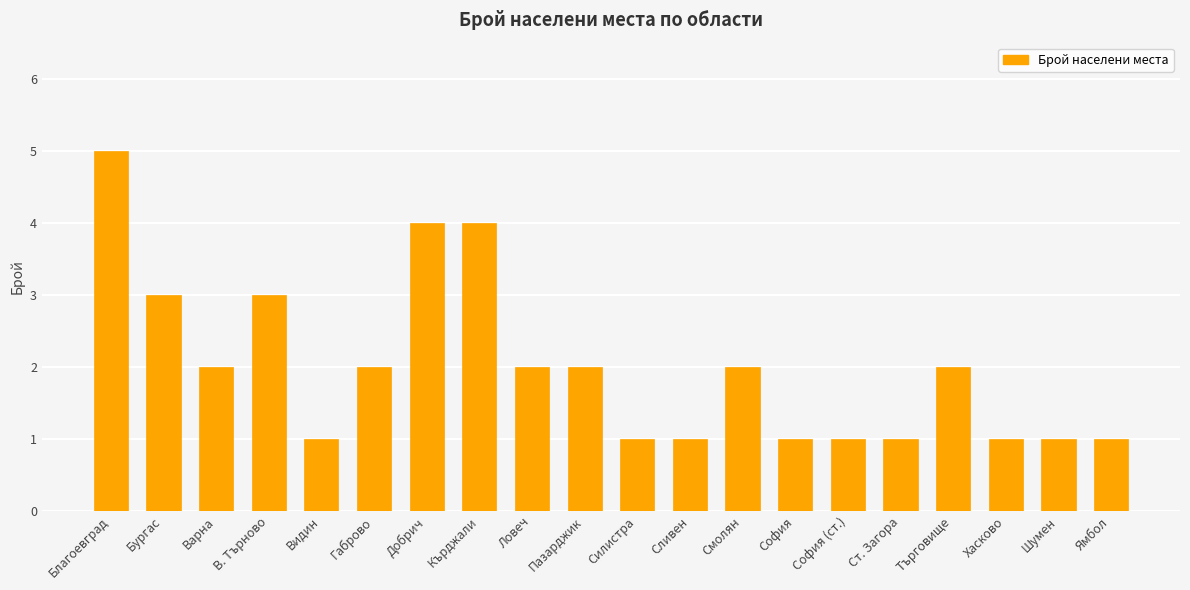

How many categories are shown in the chart?

20